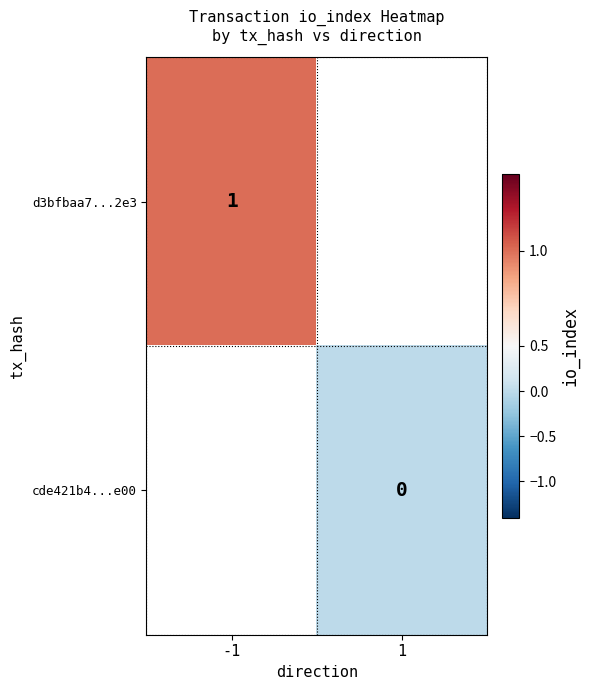

The value of d3bfbaa7...2e3 at -1 is 0. True or false?

False